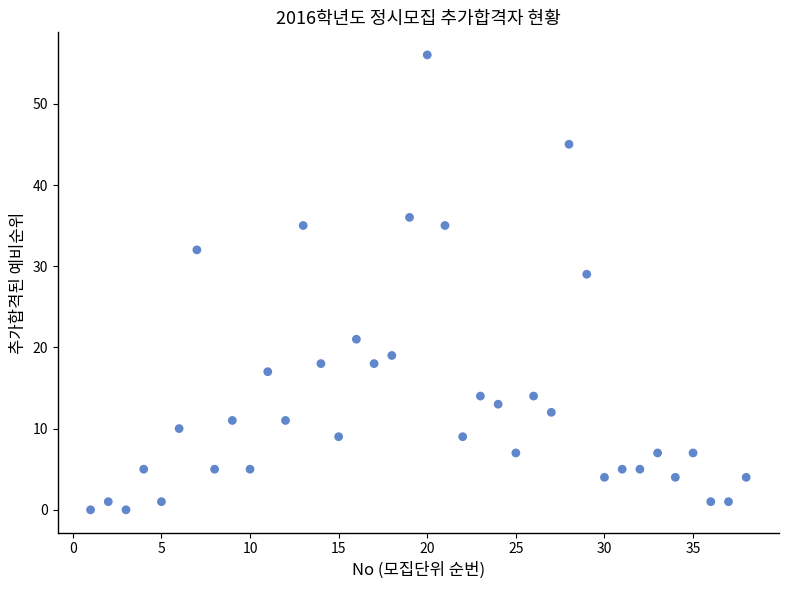

What Y value in the scatter plot is closest to 28?

29